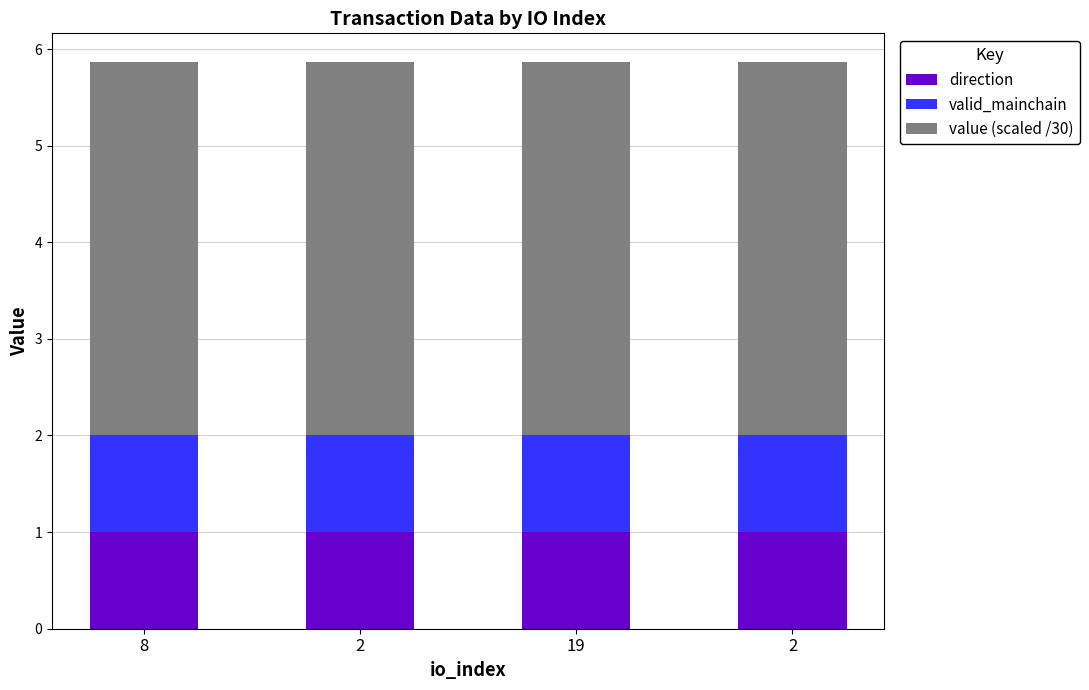

Where is direction nearest to the value 1?

8